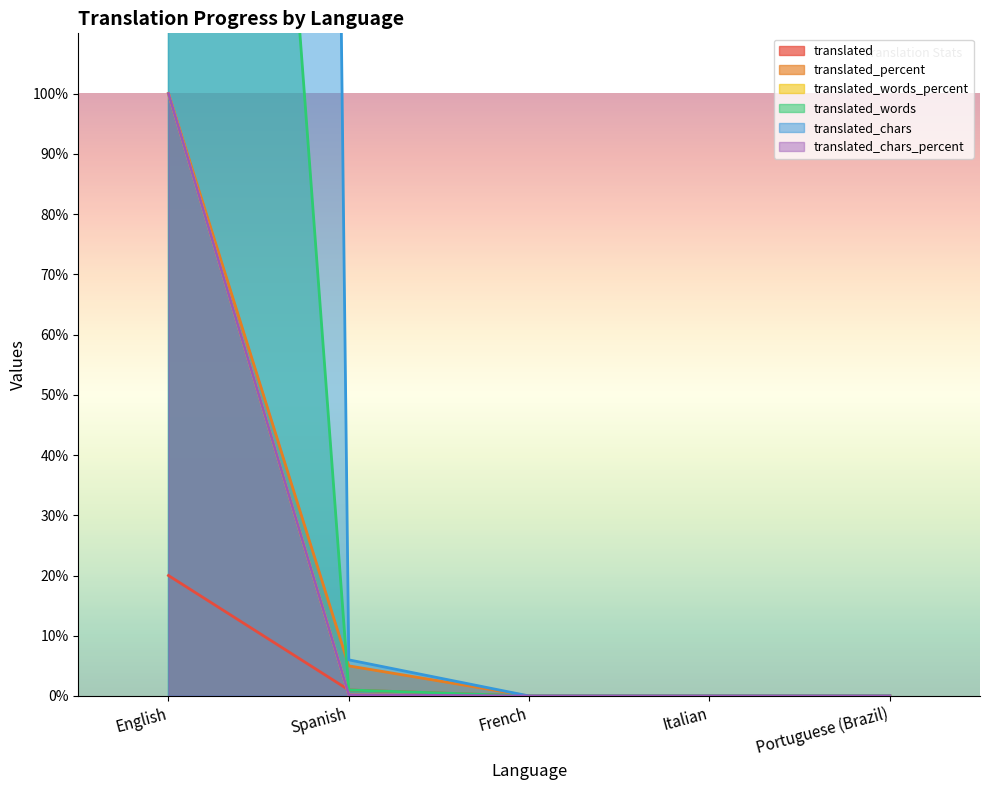

True or false: translated_percent and translated_words_percent cross at least once.

False